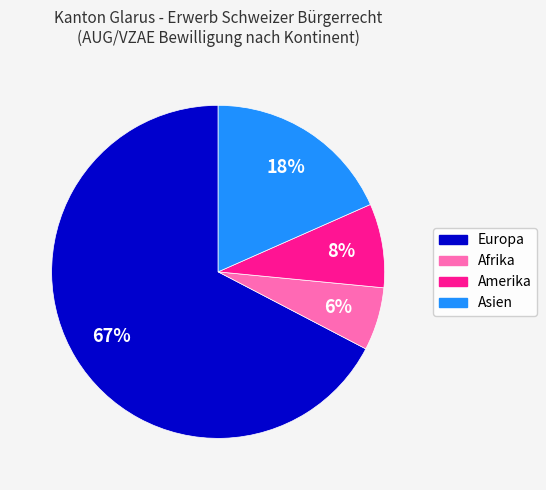

What is the smallest slice in the pie chart?

Afrika